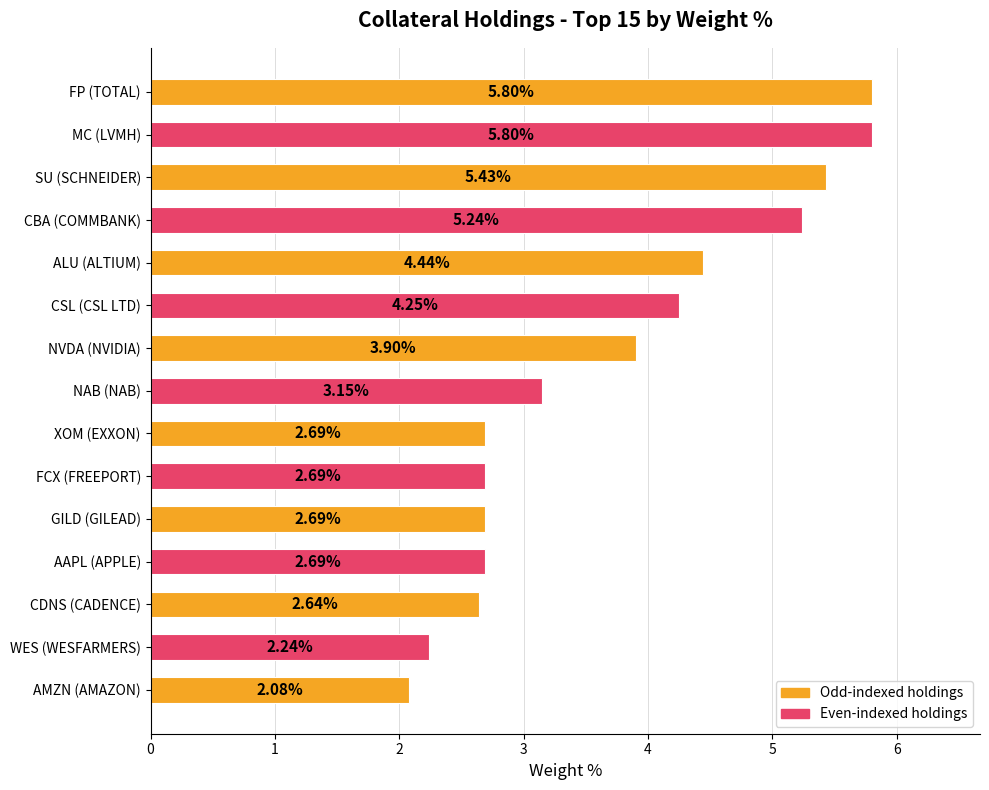

What is the sum of the values at CDNS (CADENCE) and FP (TOTAL)?

8.4